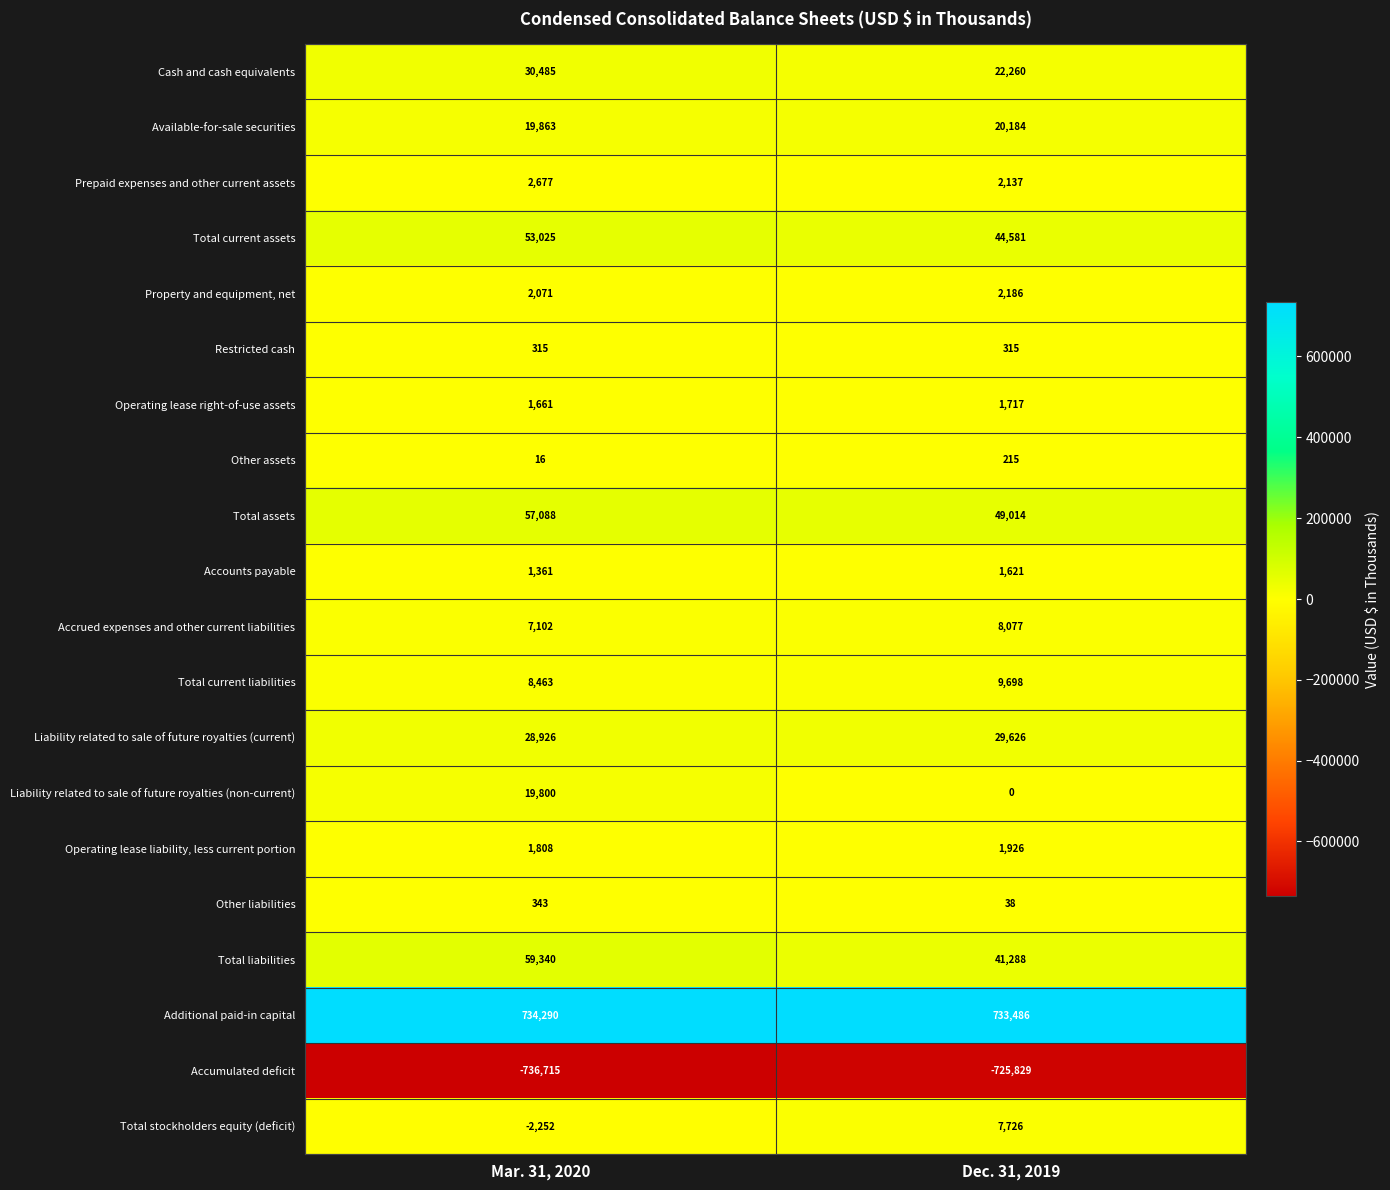

At which category does the chart reach its peak across all series?

Mar. 31, 2020